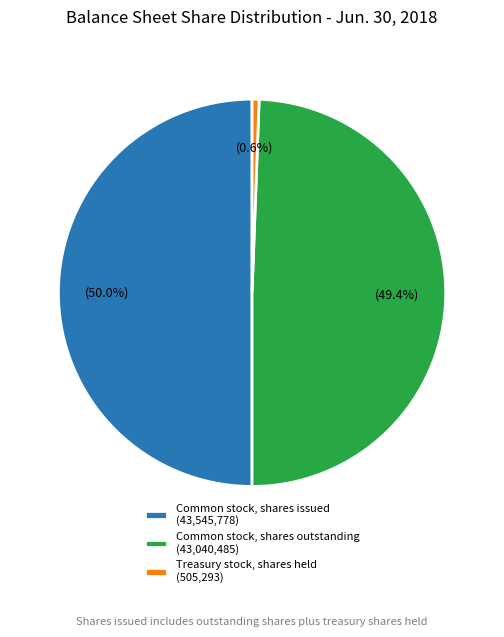

Does Treasury stock, shares held (505,293) account for over 50% of the chart?

No